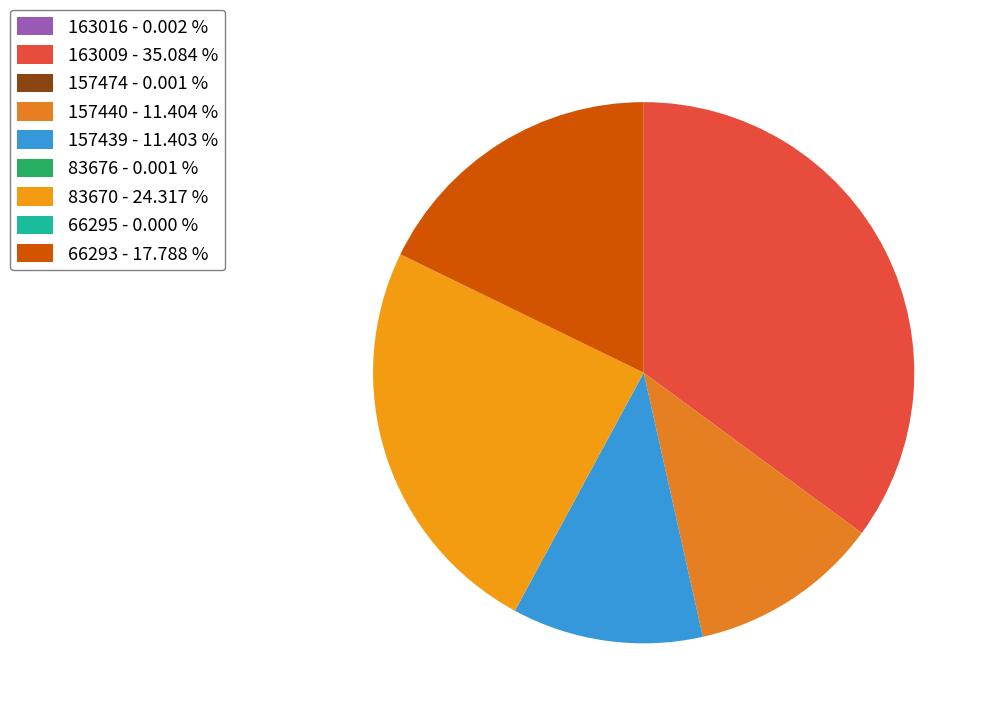

To the nearest percent, what is the combined percentage of 66293 and 163016?

18%